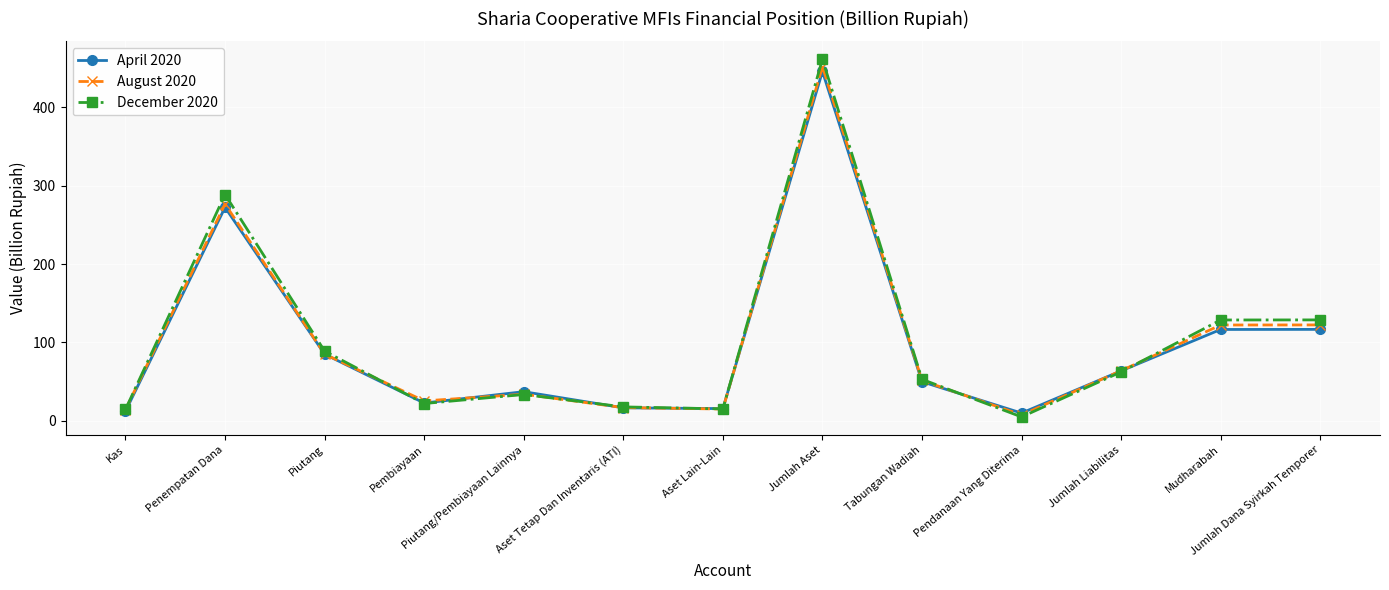

How many interior local valleys does the April 2020 series have?

3